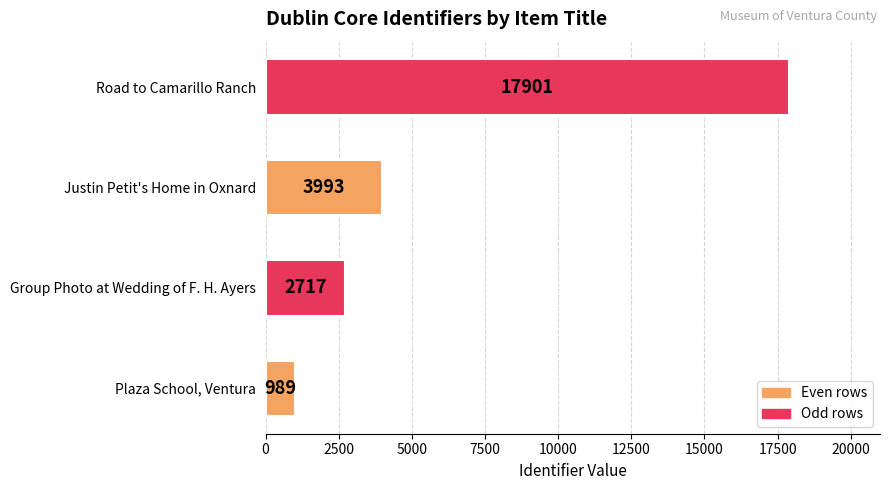

Rank the categories by value from lowest to highest.

Plaza School, Ventura, Group Photo at Wedding of F. H. Ayers, Justin Petit's Home in Oxnard, Road to Camarillo Ranch